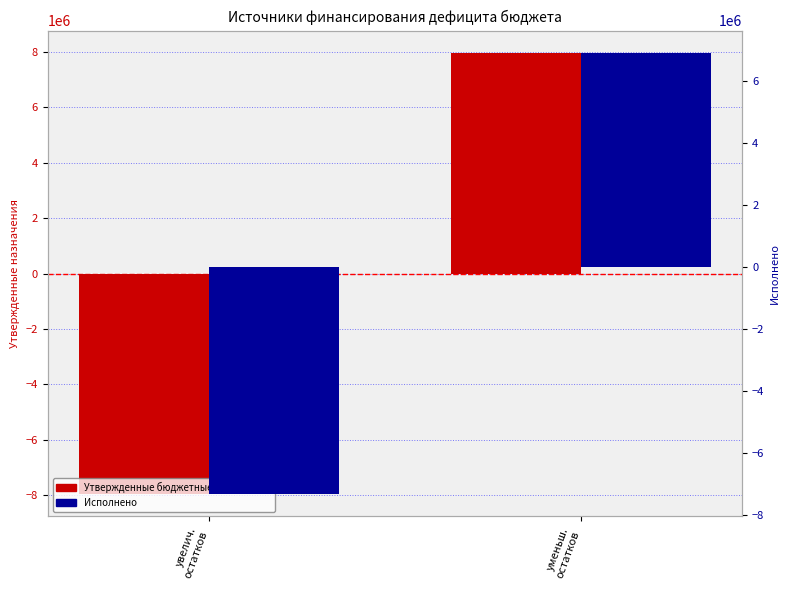

List the series in order of their peak value, highest first.

Утвержденные бюджетные назначения, Исполнено